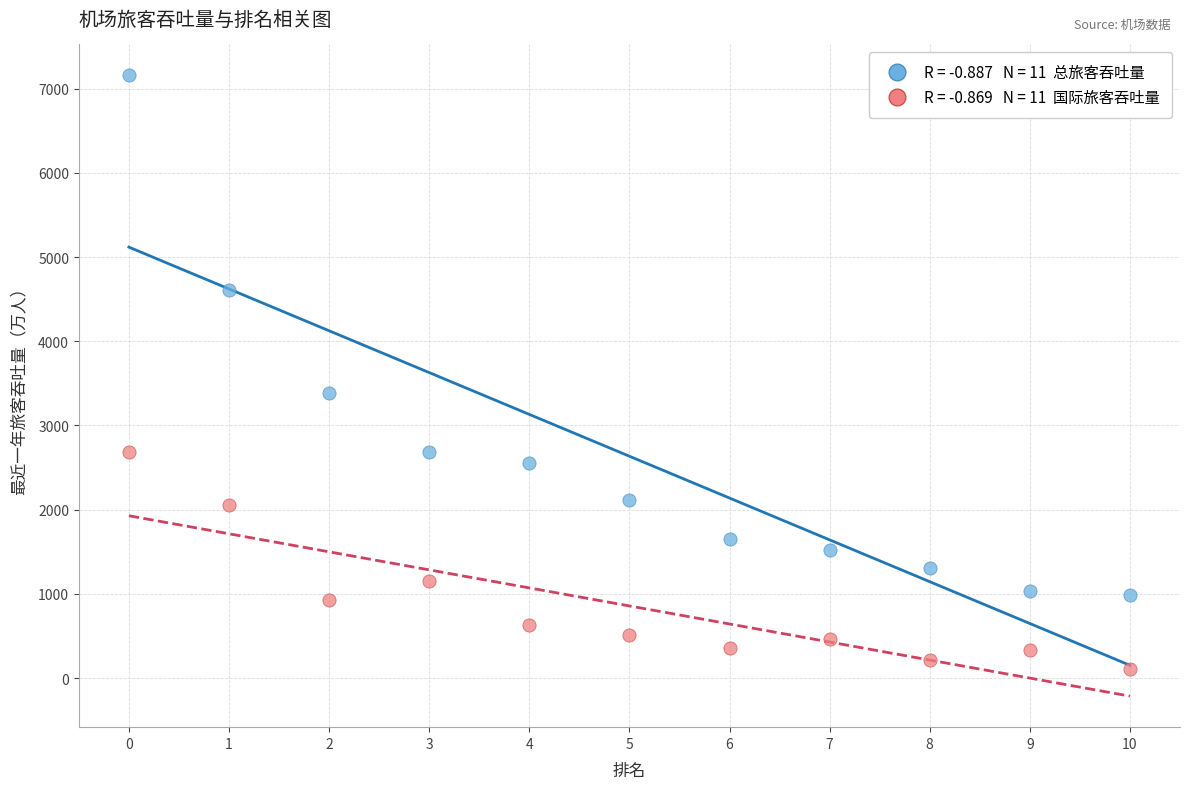

Across all series, what Y value is closest to 3630?

3382